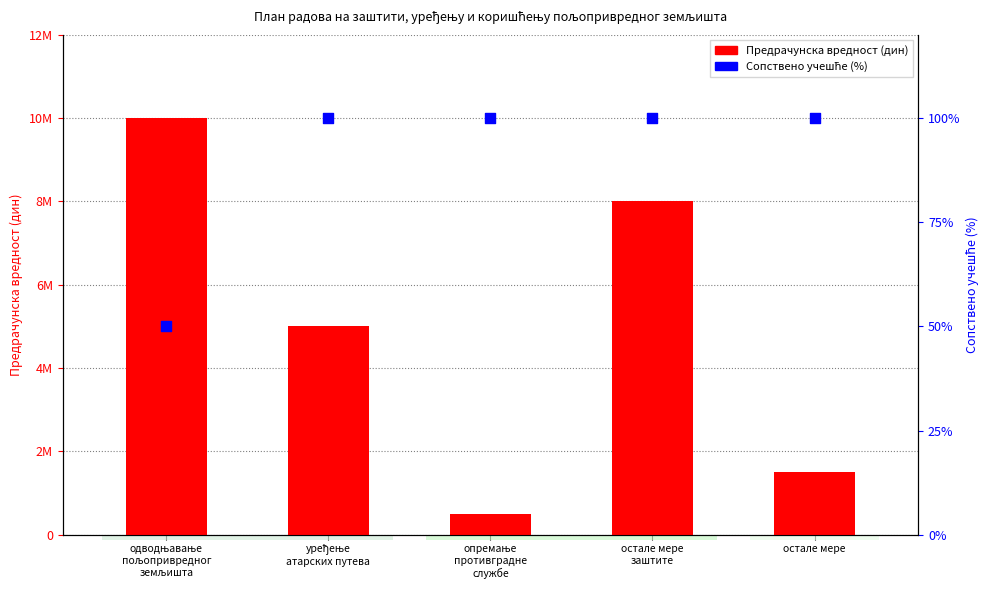

Is the value of Сопствено учешће % at остале мере greater than the value of Предрачунска вредност at остале мере?

No